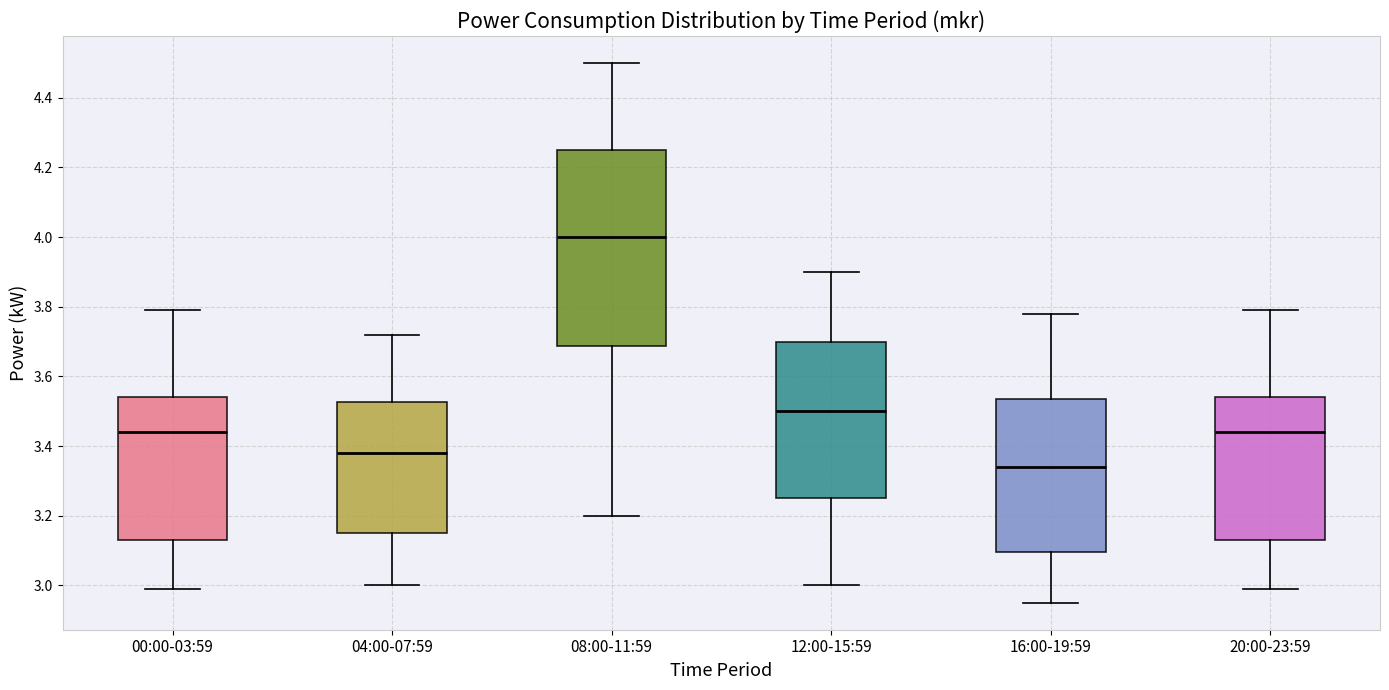

Reading left to right, read every box against the y-axis: the position of its median line, the range the box covers, and the ends of its whiskers. The values are not printed on the chart, so give them approximately, as read against the axis.

00:00-03:59: median 3.44, box 3.14 to 3.54, whiskers 3.00 to 3.80
04:00-07:59: median 3.38, box 3.16 to 3.52, whiskers 3.00 to 3.72
08:00-11:59: median 4.00, box 3.68 to 4.26, whiskers 3.20 to 4.50
12:00-15:59: median 3.50, box 3.26 to 3.70, whiskers 3.00 to 3.90
16:00-19:59: median 3.34, box 3.10 to 3.54, whiskers 2.96 to 3.78
20:00-23:59: median 3.44, box 3.14 to 3.54, whiskers 3.00 to 3.80